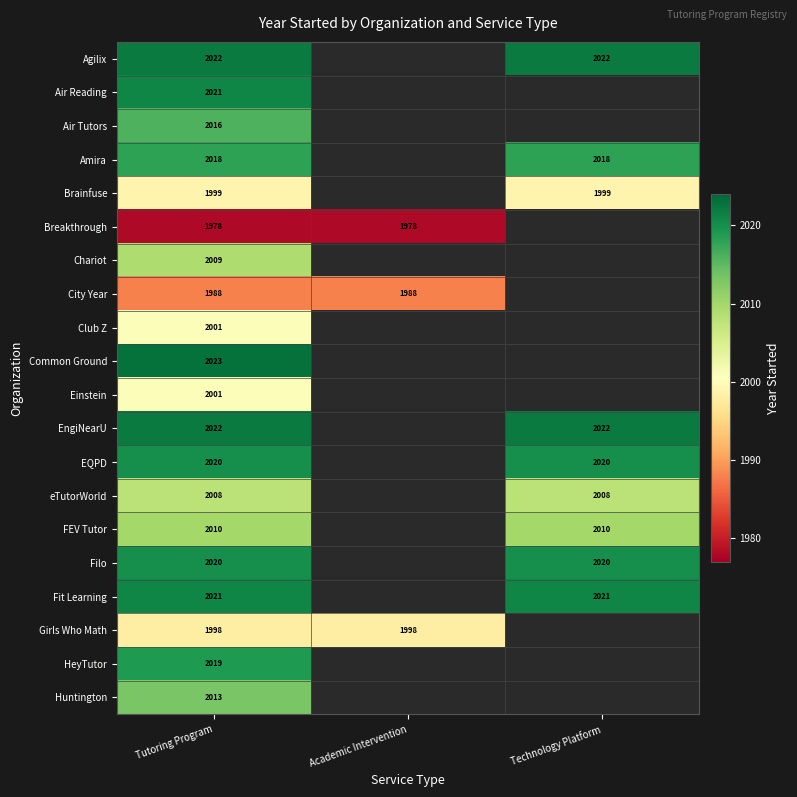

At which category does the chart reach its minimum across all series?

Tutoring Program